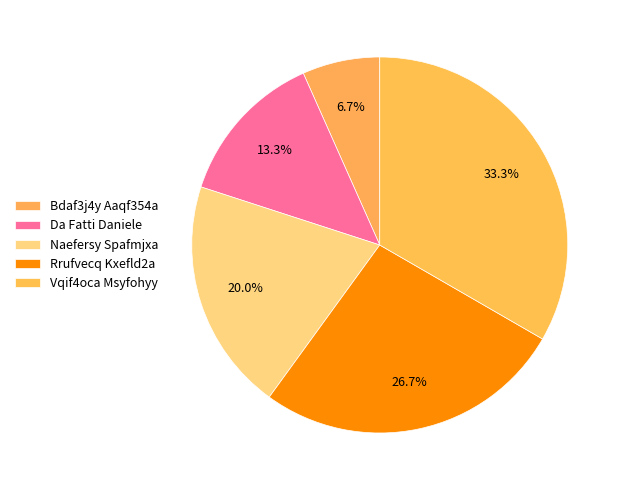

What portion of the pie excludes Naefersy Spafmjxa?

80.0%